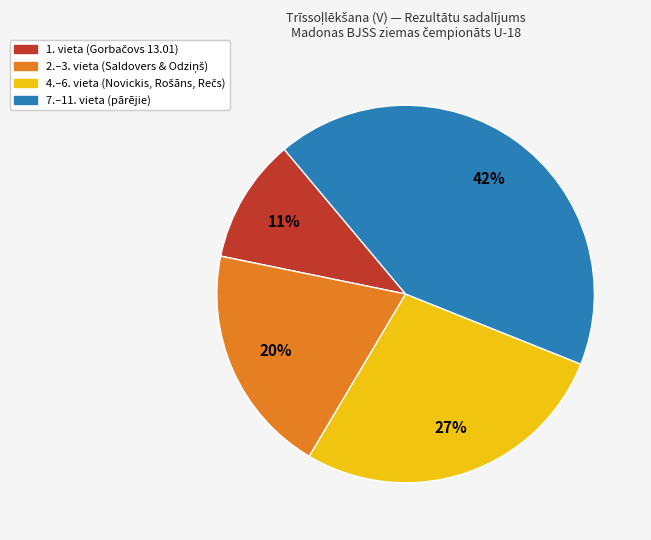

To the nearest percent, what portion does 7.–11. vieta (pārējie) represent?

42%